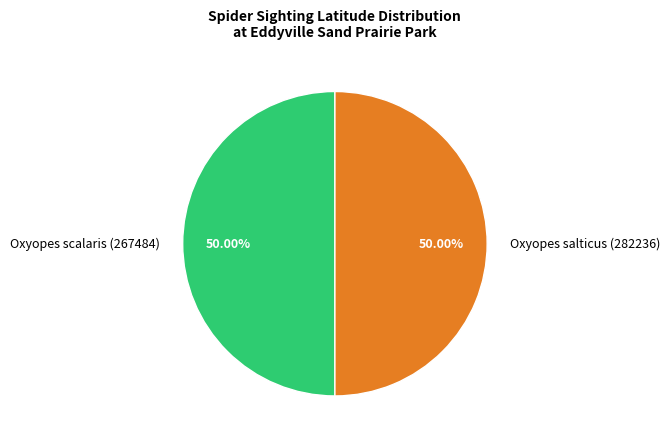

Combined, do Oxyopes scalaris (267484) and Oxyopes salticus (282236) account for over 50%?

Yes